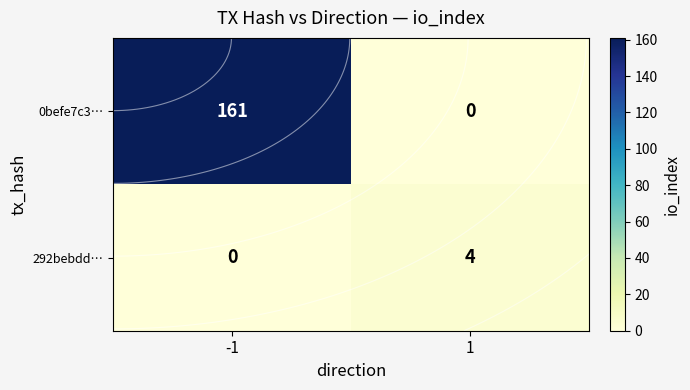

The 0befe7c3… series shows -58 at 1. True or false?

False